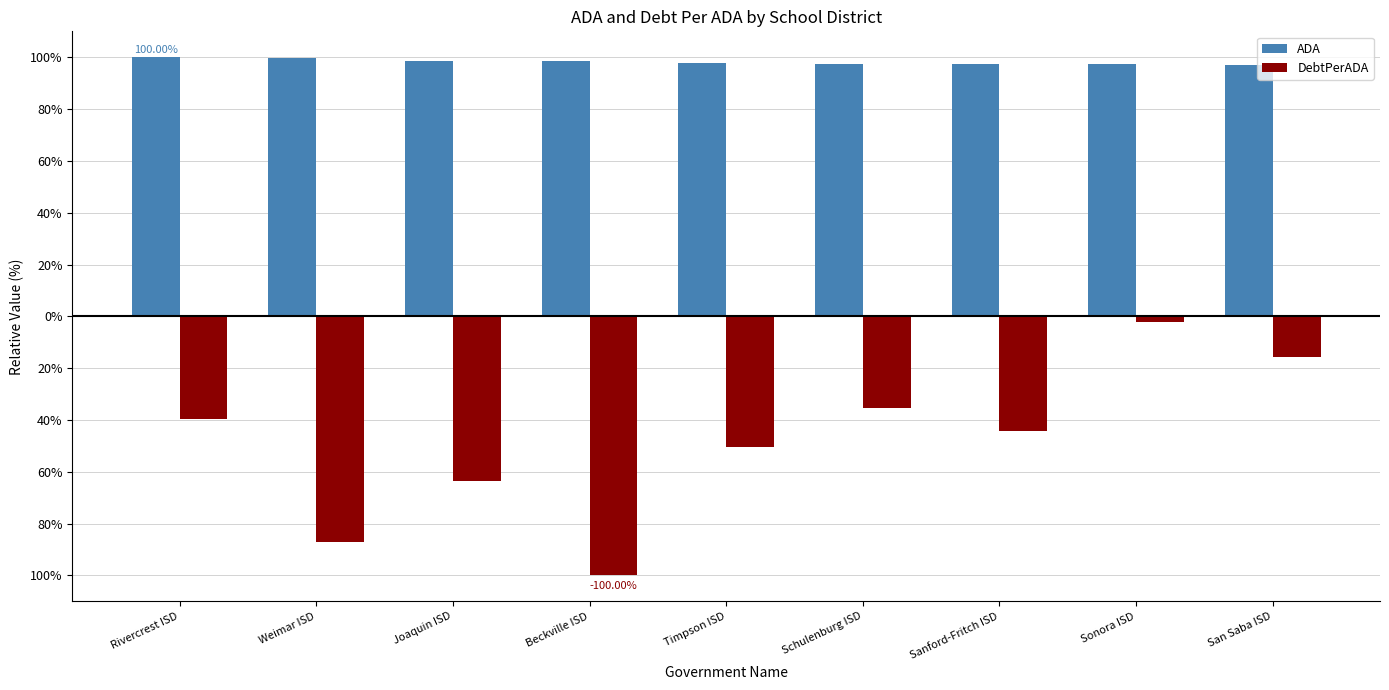

Does the chart contain any negative values?

Yes